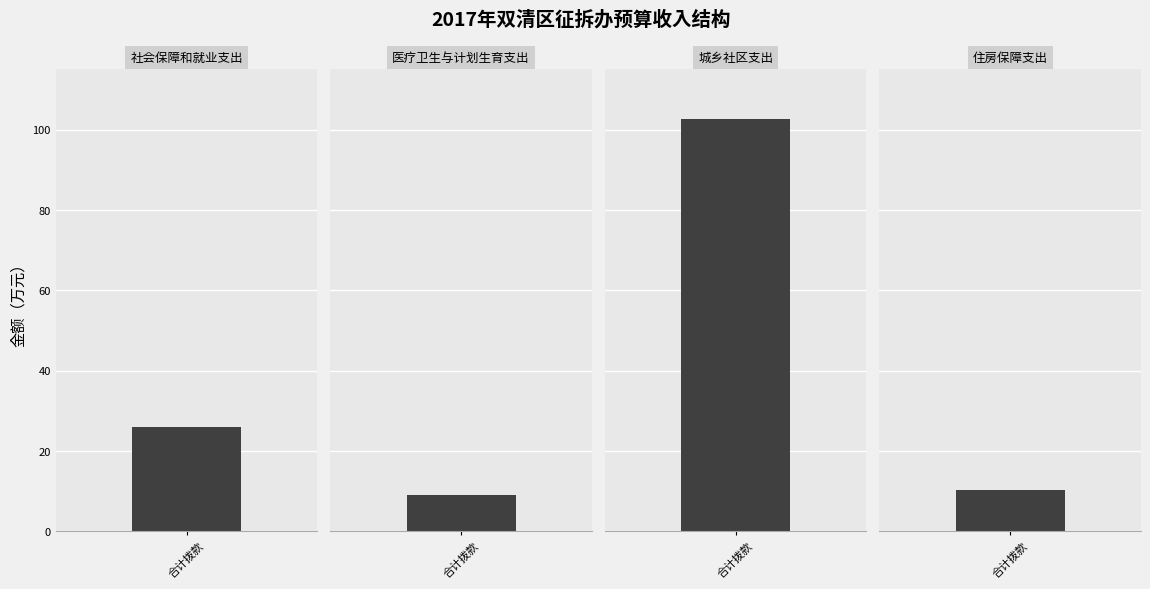

Which series has the largest total across all categories?

合计